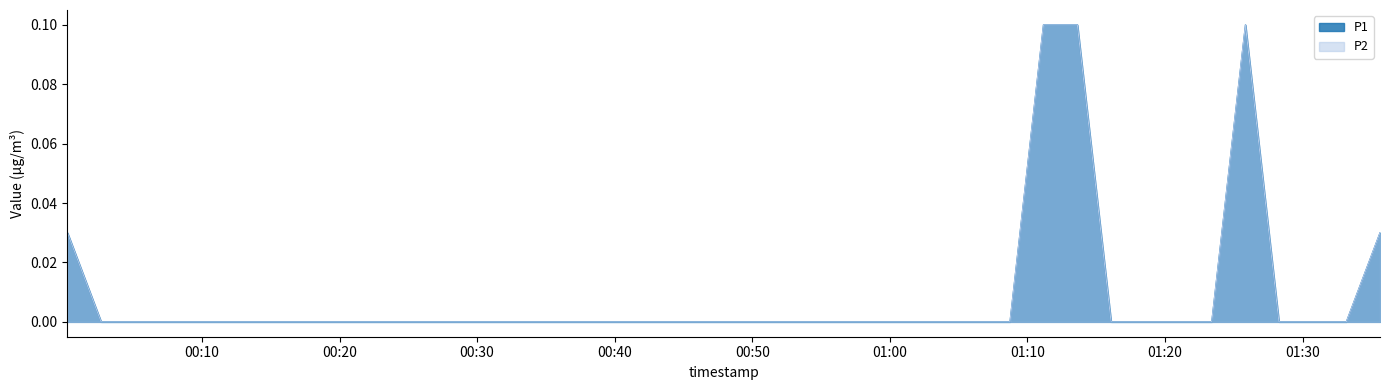

List the series in order of their peak value, highest first.

P1, P2